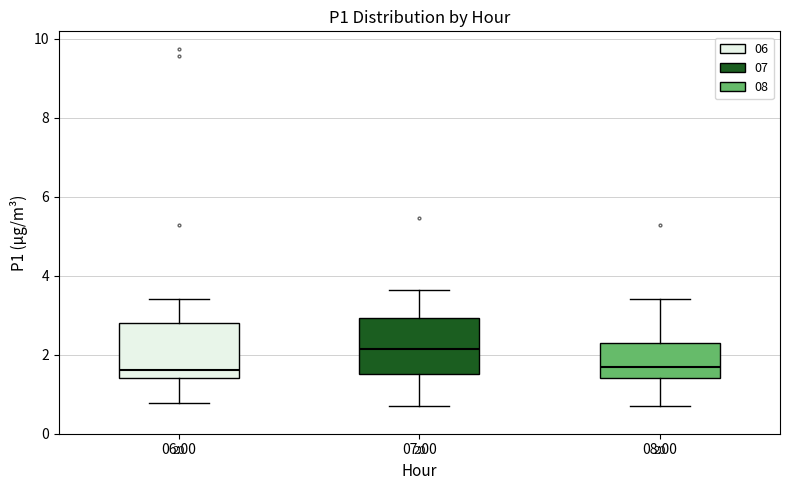

Reading left to right, transcribe this box plot: for each box, give where its median line is, the range the box spans, and where its two whiskers end, as read against the y-axis. The values are not printed on the chart, so give them approximately, as read against the axis.

06:00: median 1.6, box 1.4 to 2.8, whiskers 0.8 to 3.4
07:00: median 2.2, box 1.6 to 3.0, whiskers 0.8 to 3.6
08:00: median 1.8, box 1.4 to 2.4, whiskers 0.8 to 3.4